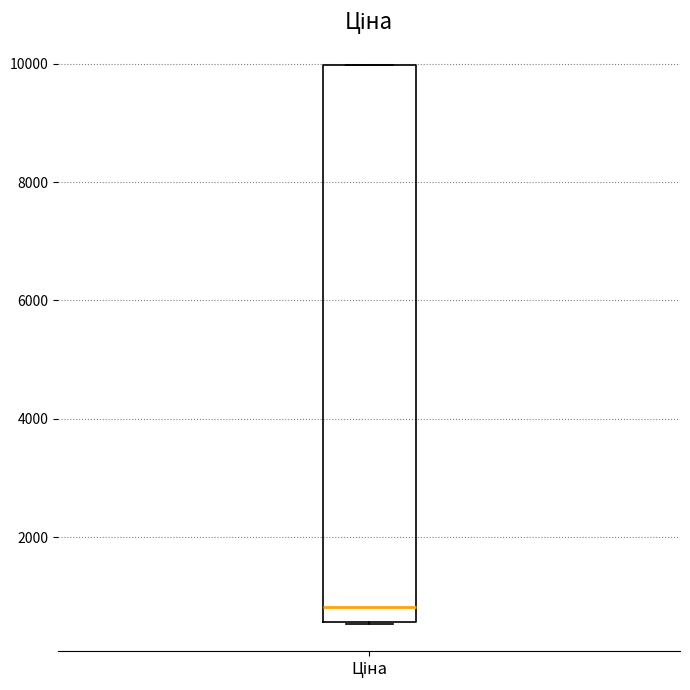

Where is the lower edge of the box for Ціна on the y-axis? The values are not printed on the chart, so give them approximately, as read against the axis.

600